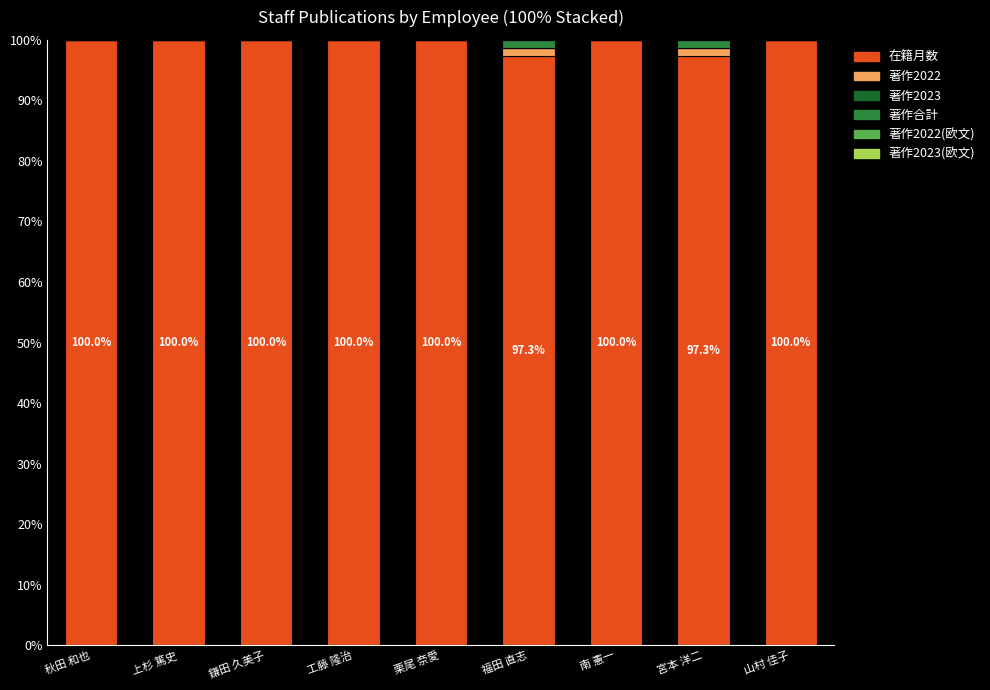

Are the bars grouped side by side (vs. stacked)?

No